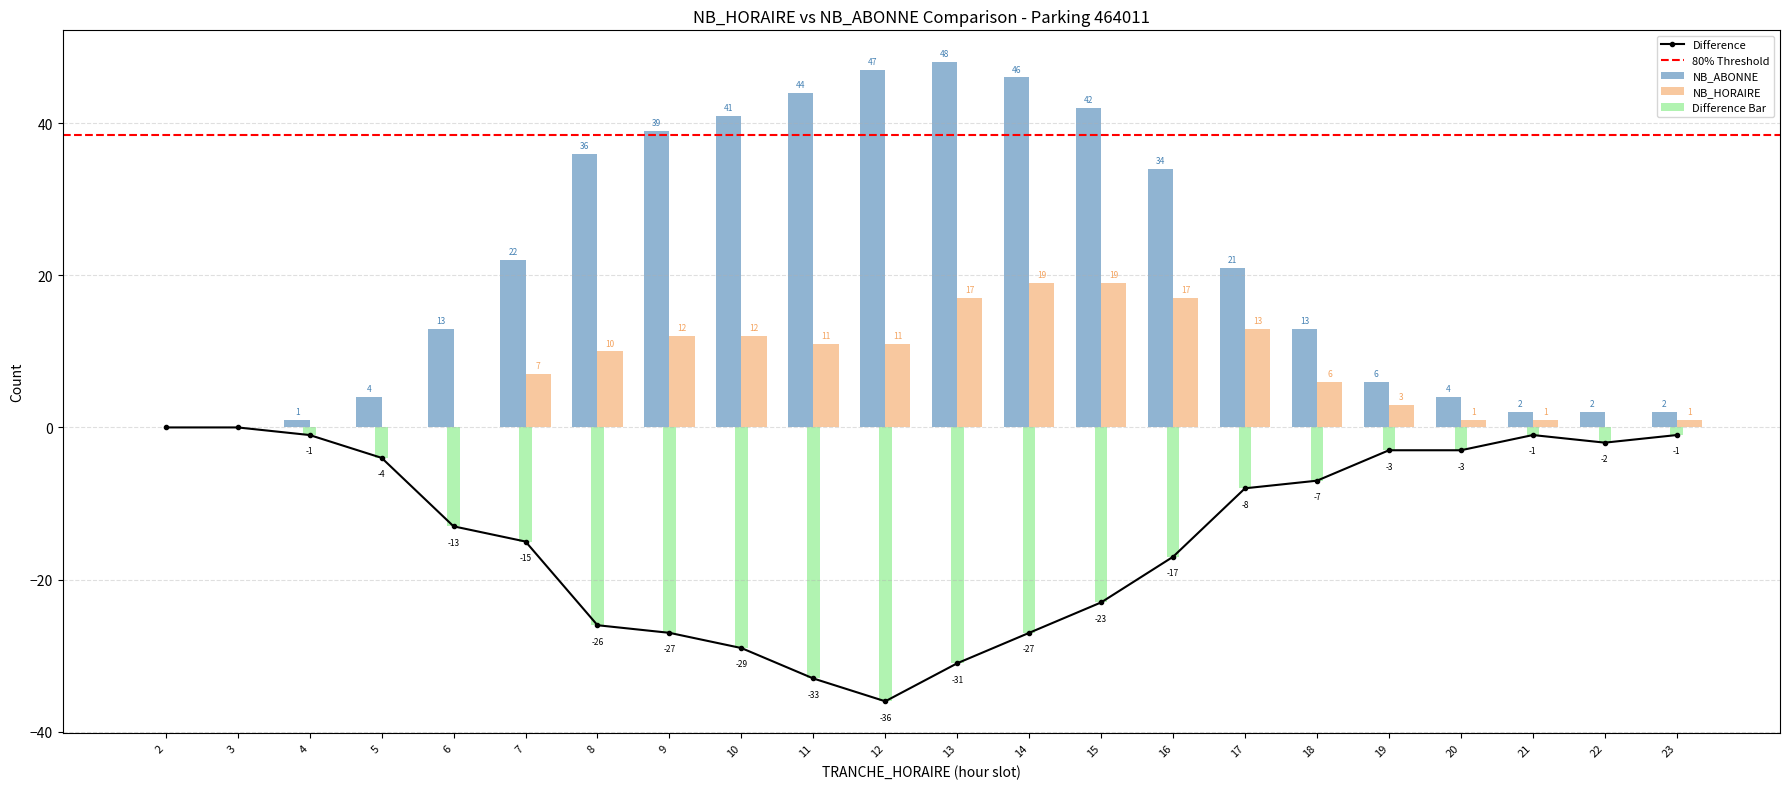

Which series has the widest spread of values?

NB_ABONNE